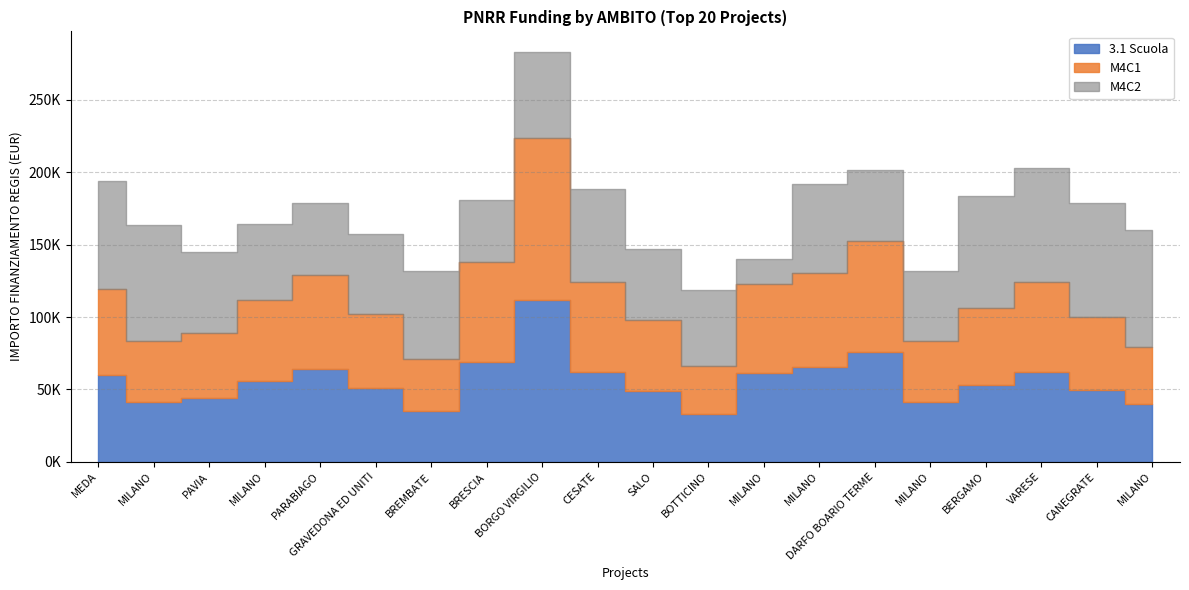

The M4C2 series shows 80132.0 at MILANO. True or false?

True